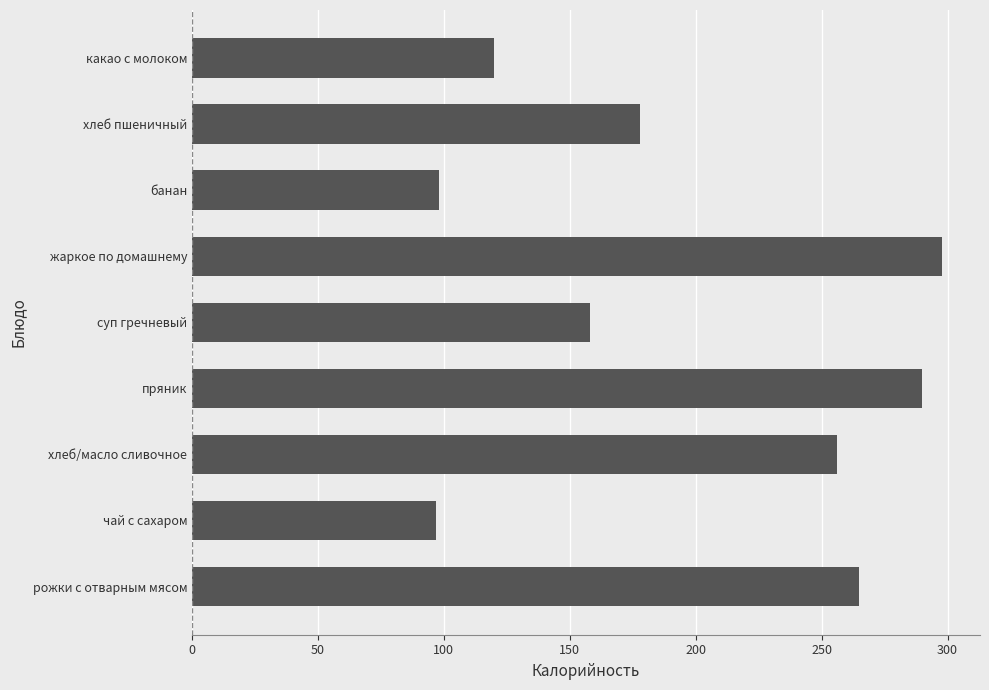

What is the average value?

195.5